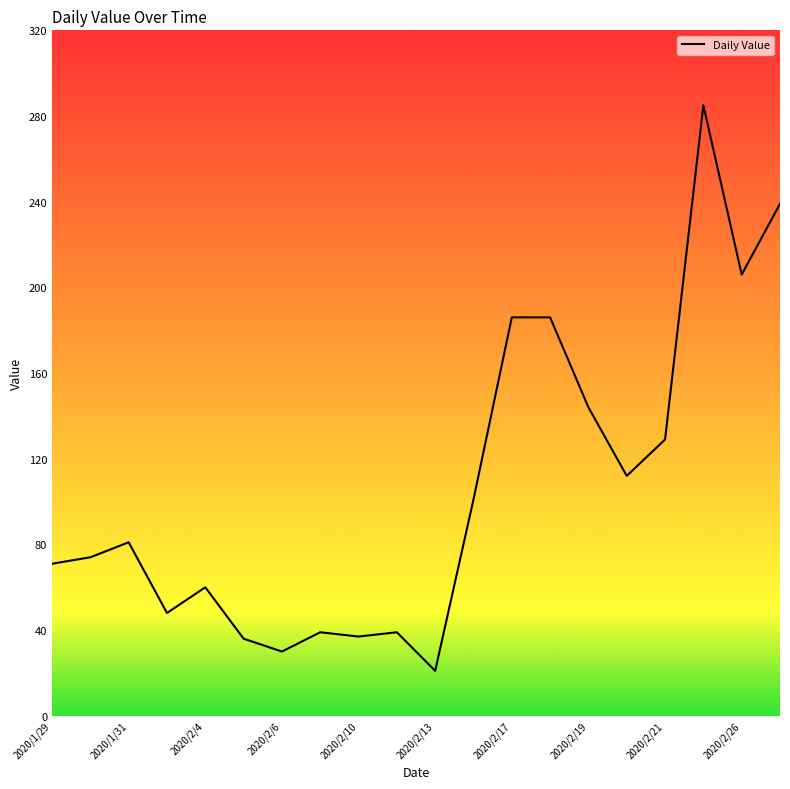

What is the minimum value shown in the chart?

21